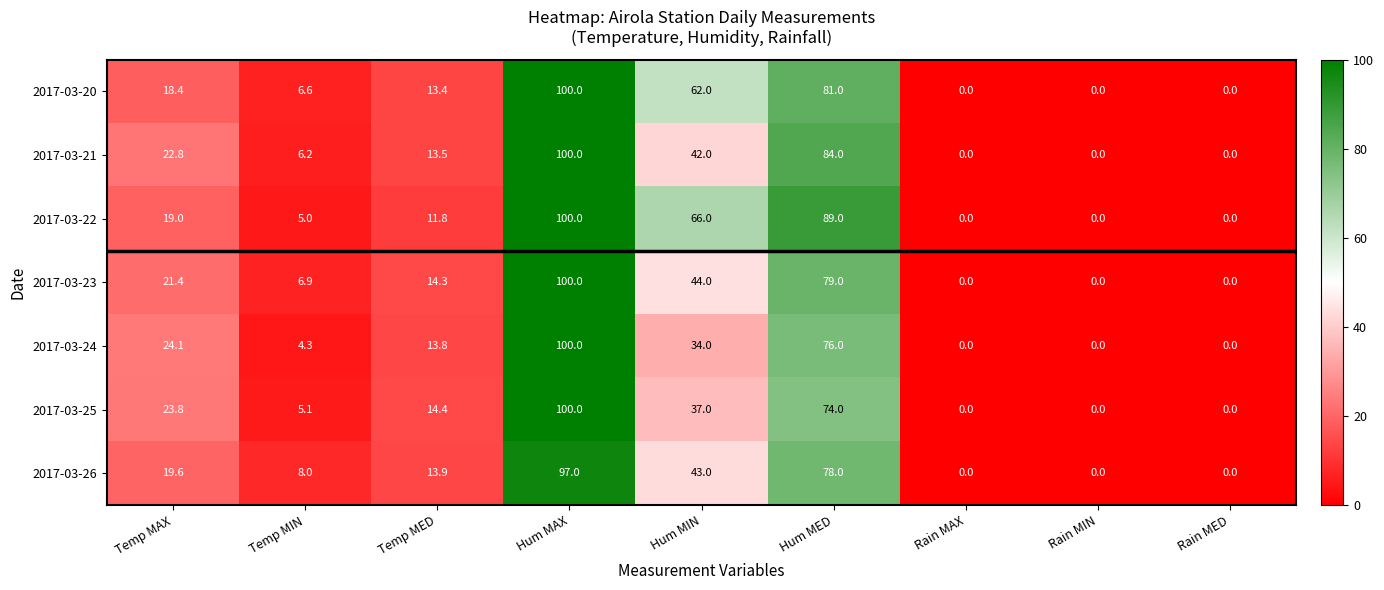

Which series changed the most between Temp MAX and Rain MIN?

2017-03-24